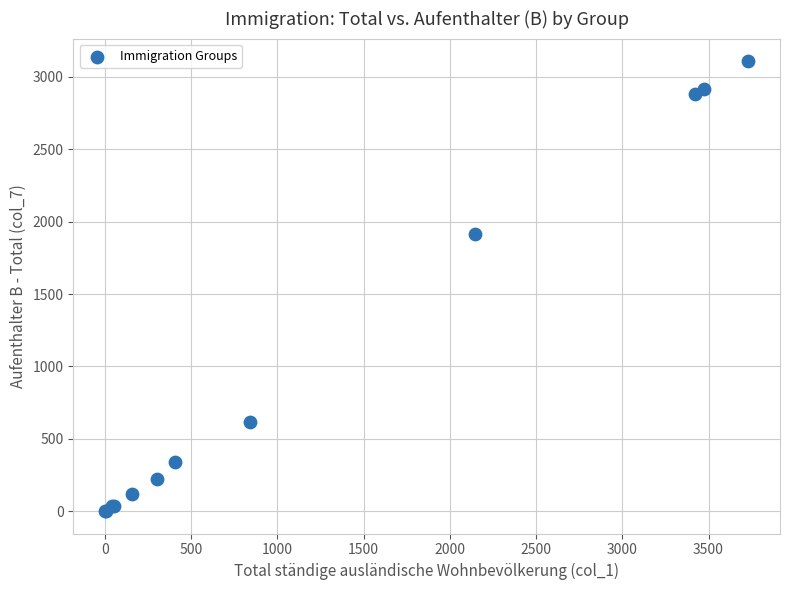

What Y value in the scatter plot is closest to 1555?

1914